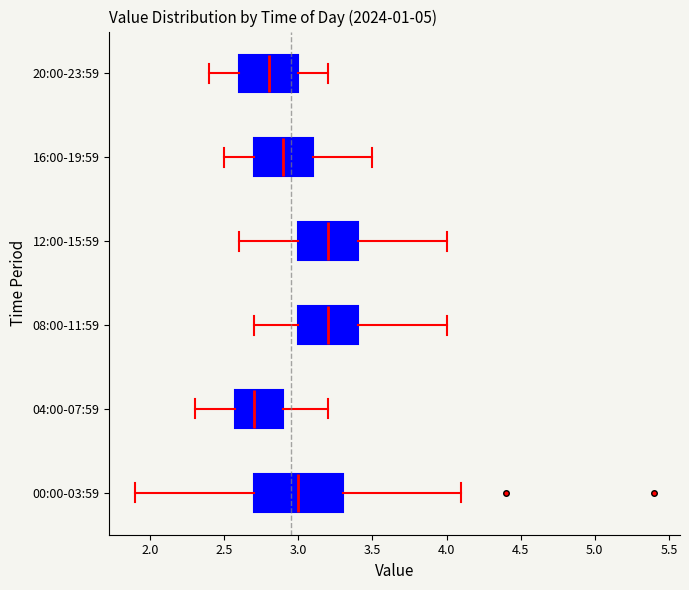

Reading bottom to top, transcribe this box plot: for each box, give where its median line is, the range the box spans, and where its two whiskers end, as read against the x-axis. The values are not printed on the chart, so give them approximately, as read against the axis.

00:00-03:59: median 3.0, box 2.7 to 3.3, whiskers 1.9 to 4.1
04:00-07:59: median 2.7, box 2.6 to 2.9, whiskers 2.3 to 3.2
08:00-11:59: median 3.2, box 3.0 to 3.4, whiskers 2.7 to 4.0
12:00-15:59: median 3.2, box 3.0 to 3.4, whiskers 2.6 to 4.0
16:00-19:59: median 2.9, box 2.7 to 3.1, whiskers 2.5 to 3.5
20:00-23:59: median 2.8, box 2.6 to 3.0, whiskers 2.4 to 3.2